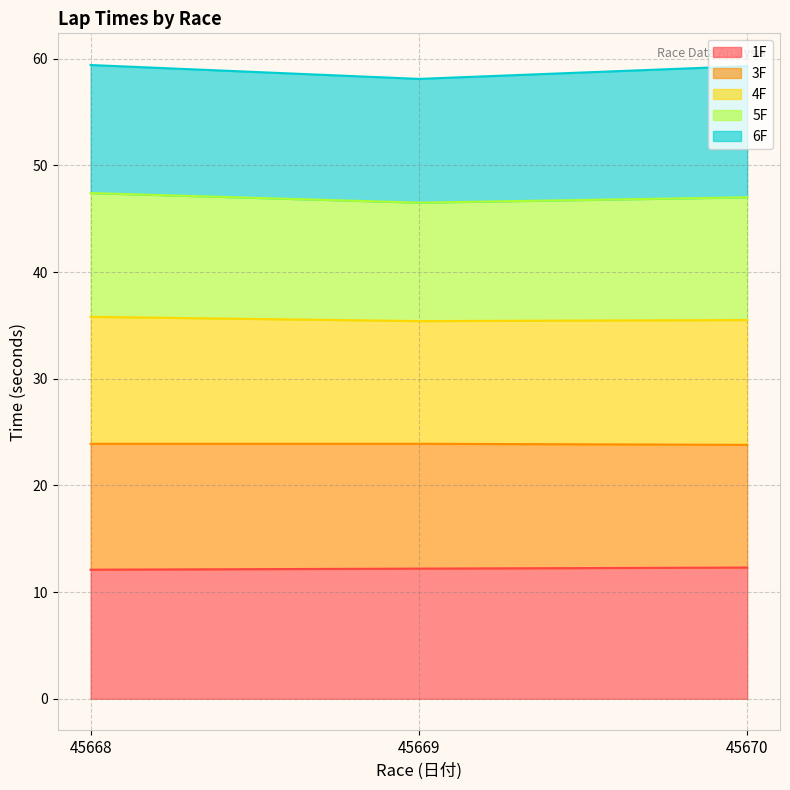

What is the total value across all series at 45670?

59.3